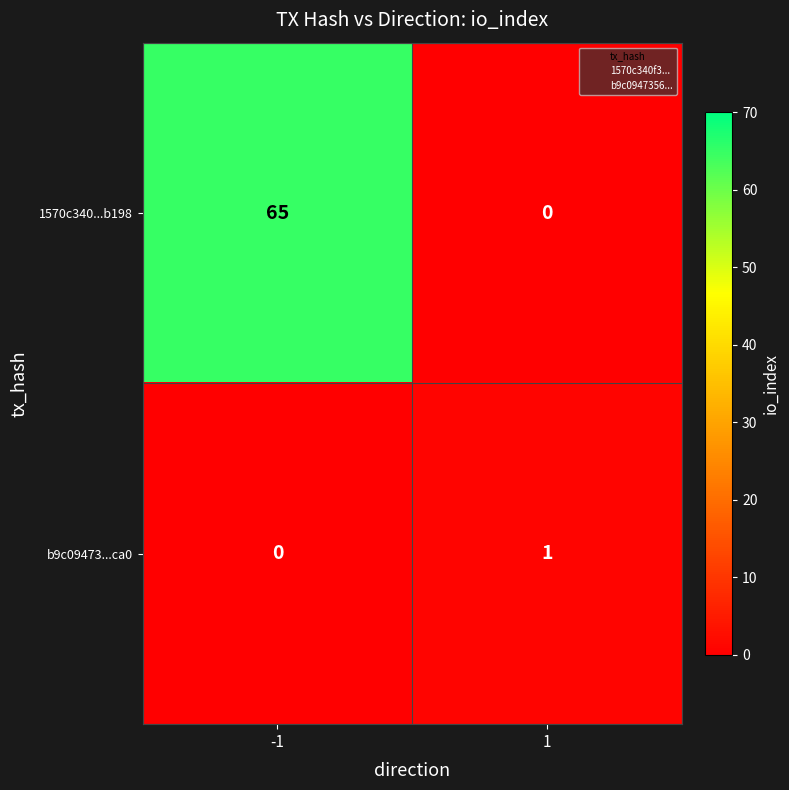

Which category has the highest value across all series?

-1